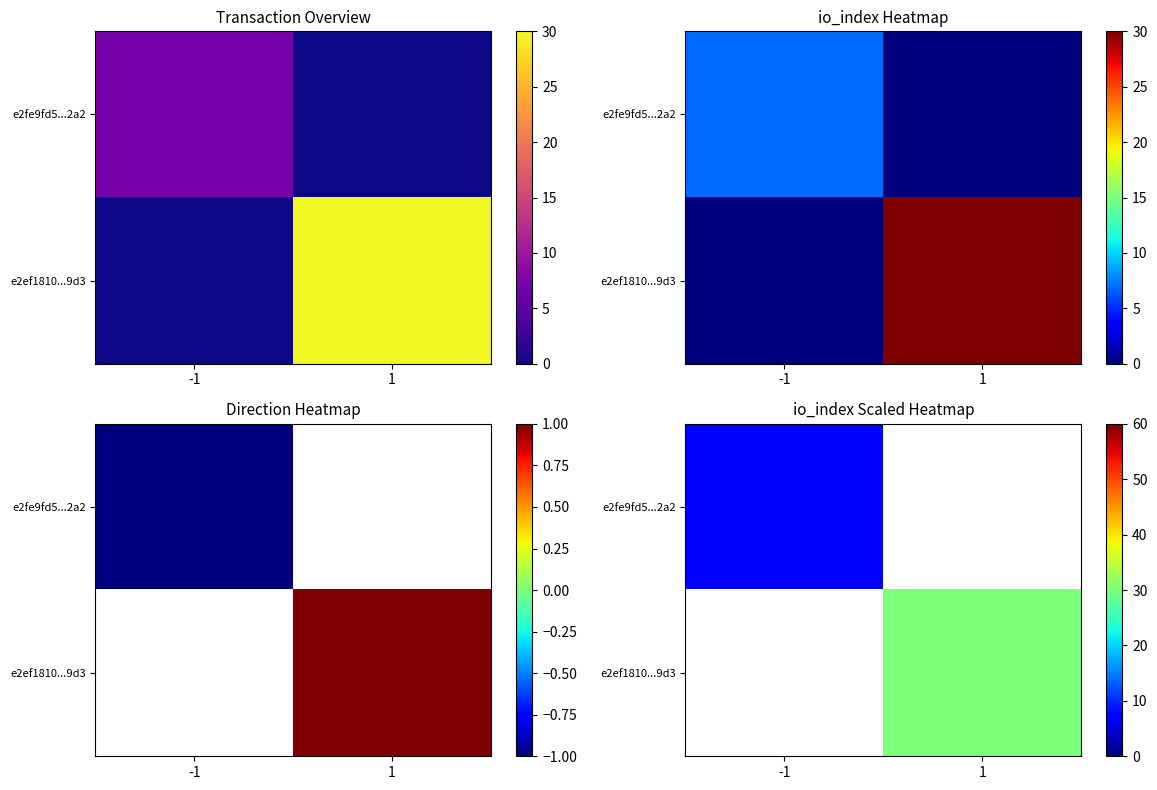

At how many categories does at least one series exceed 16?

1